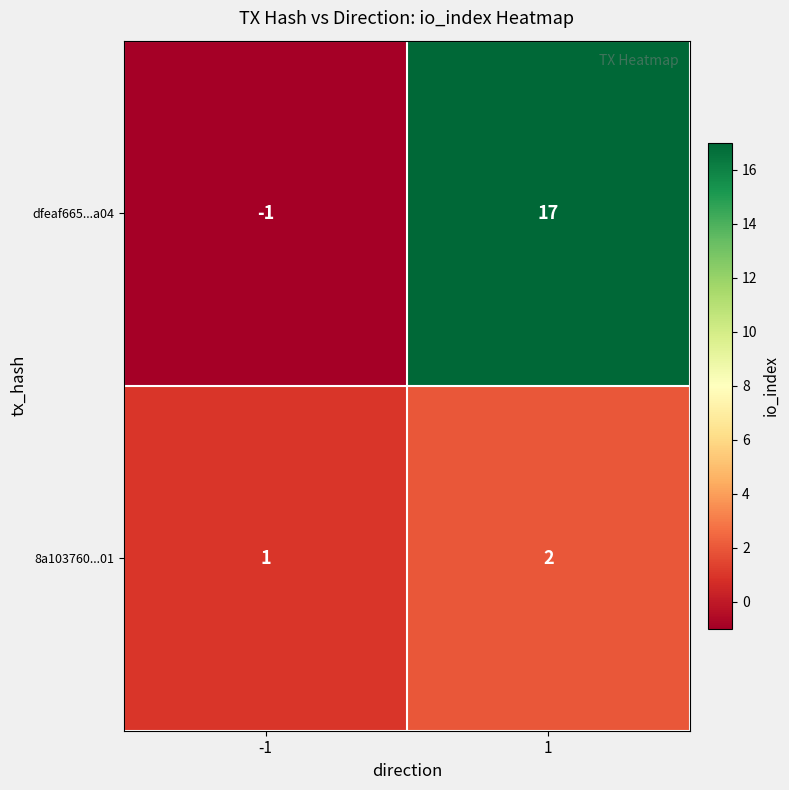

True or false: dfeaf665...a04 has a value of 17 at 1.

True